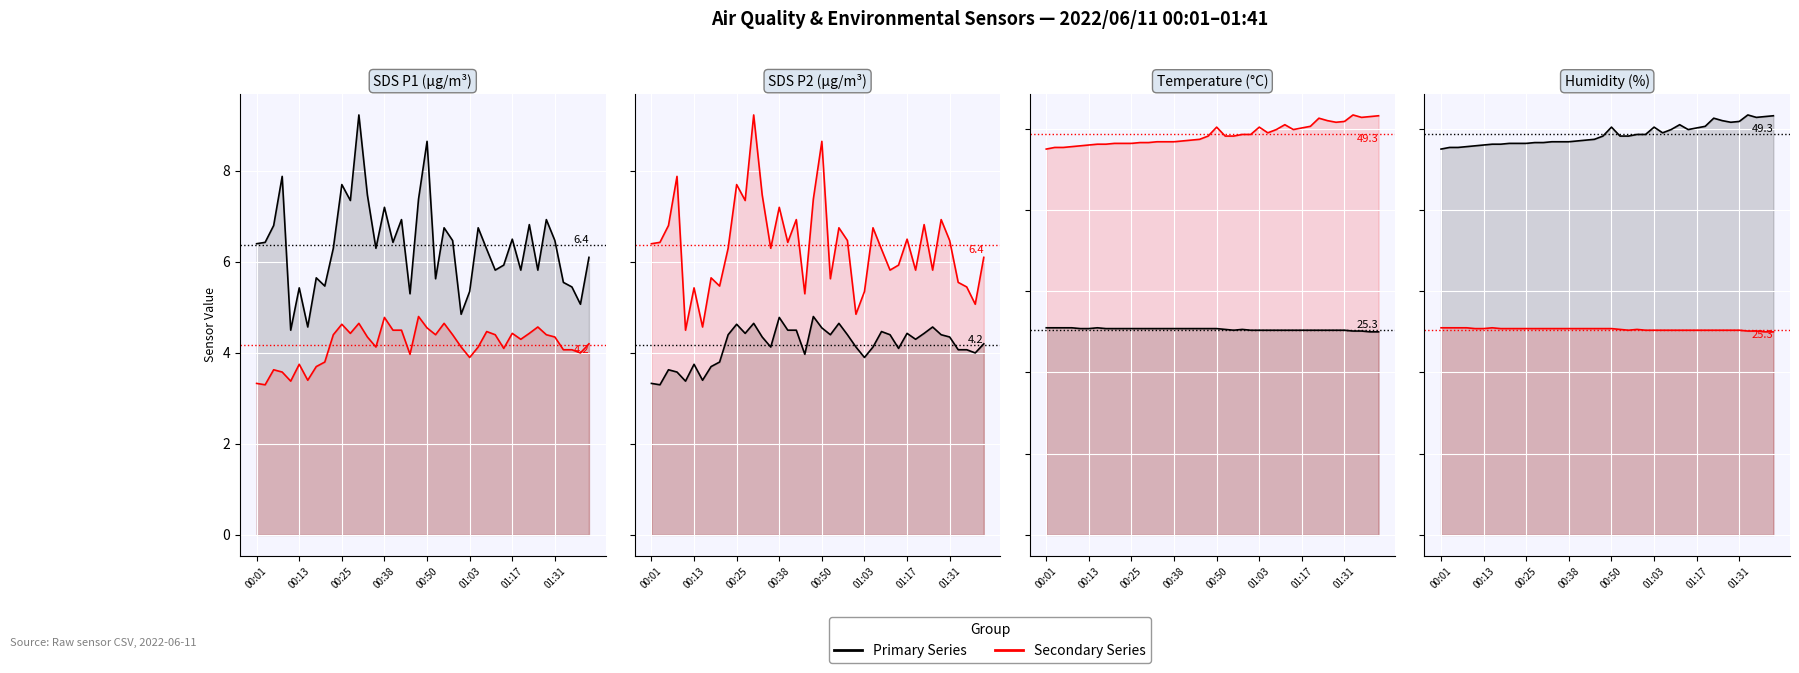

What is the total value across all series at 00:50?

75.6